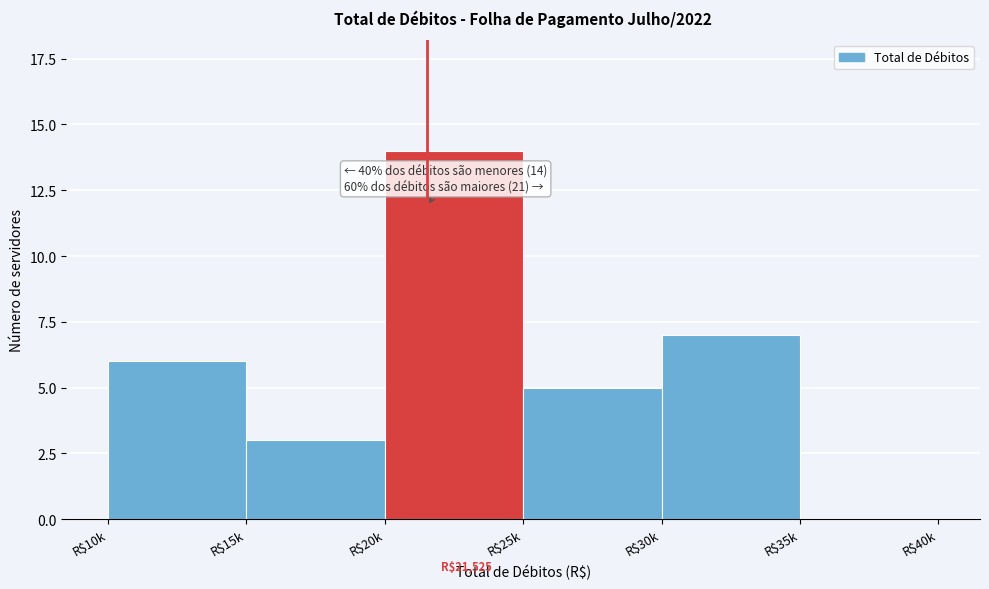

What is the sum of all values?

35